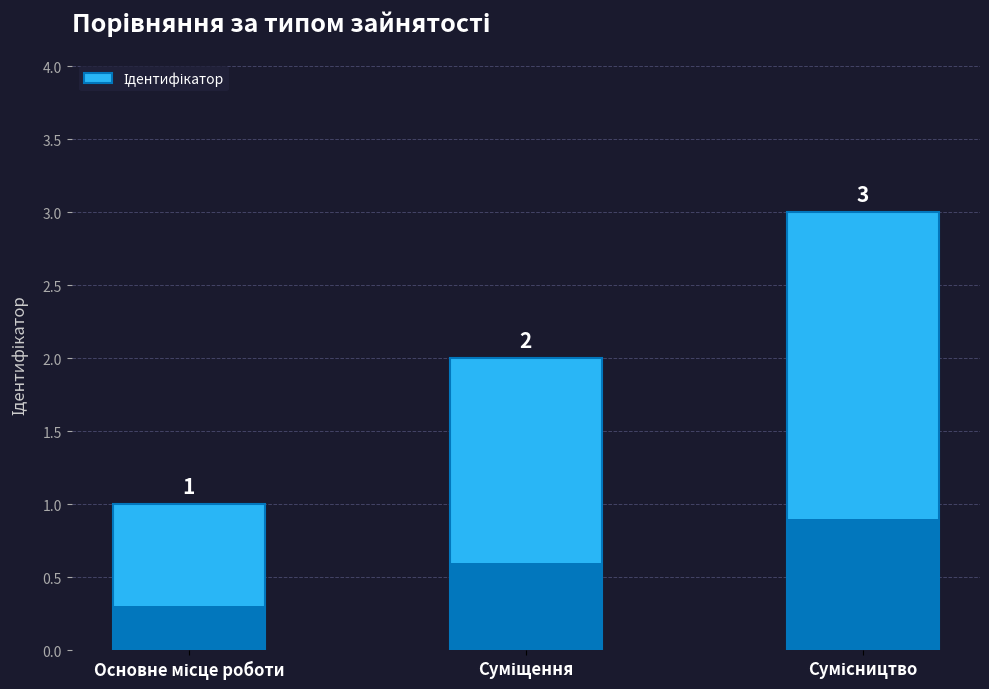

What is the value of the 1st bar from the left?

1